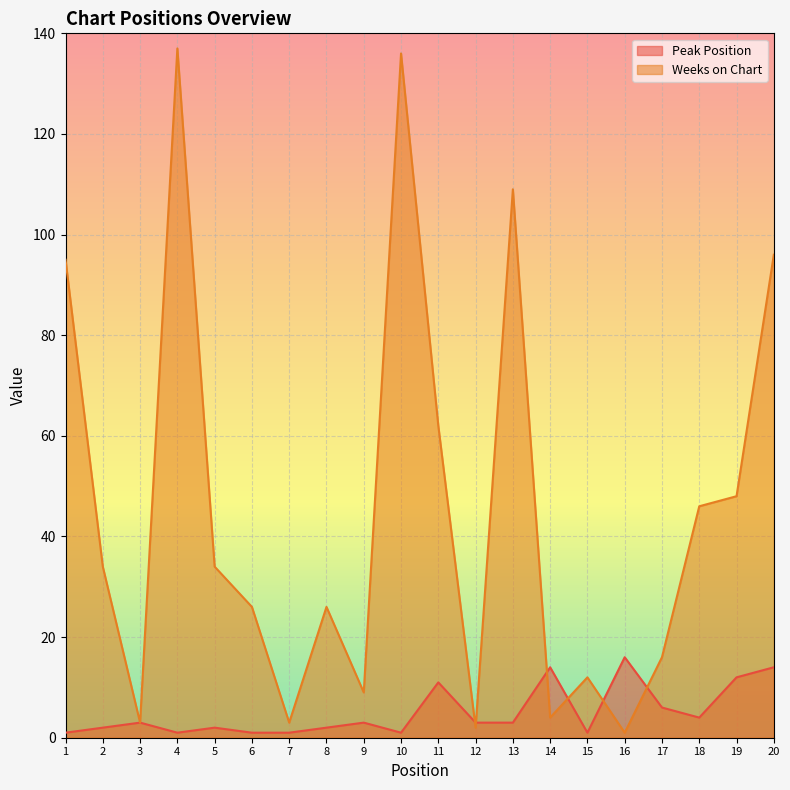

Rank the series by their average value, from lowest to highest.

Peak Position, Weeks on Chart